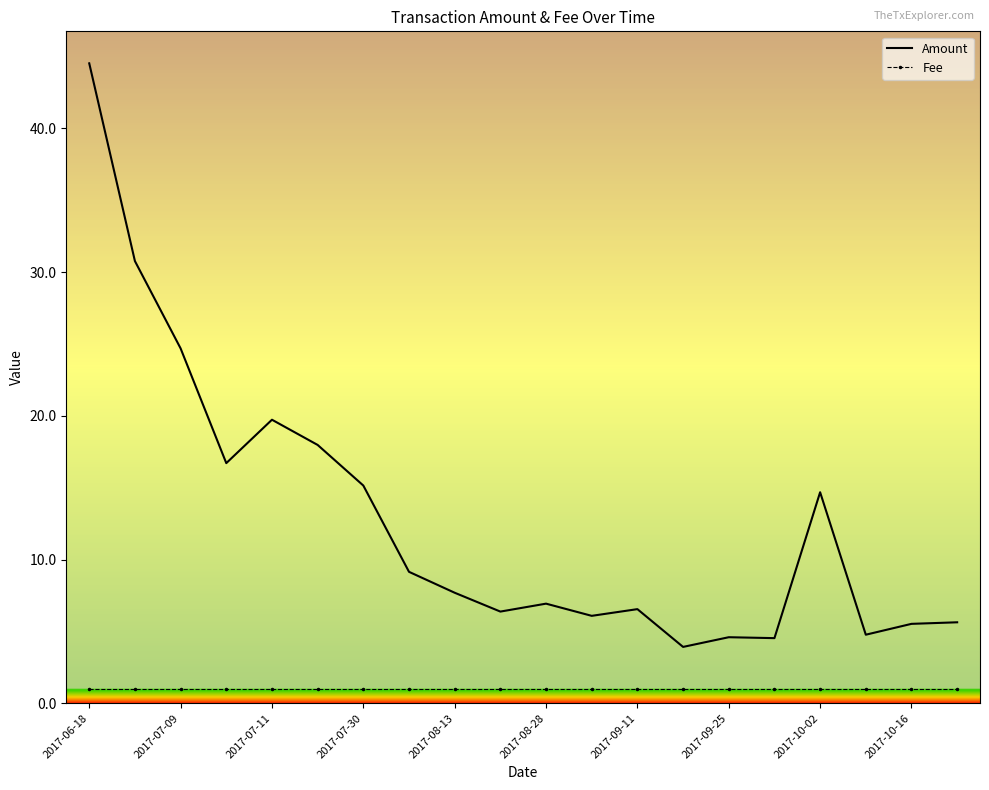

True or false: Amount and Fee cross at least once.

False